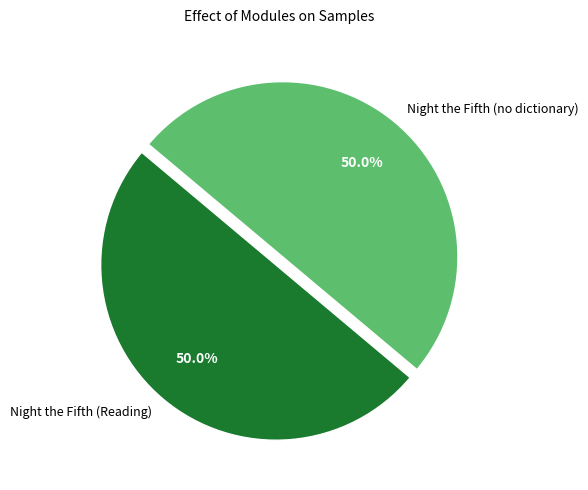

Approximately how many times larger is the value at Night the Fifth (no dictionary) compared to Night the Fifth (Reading)?

1.0